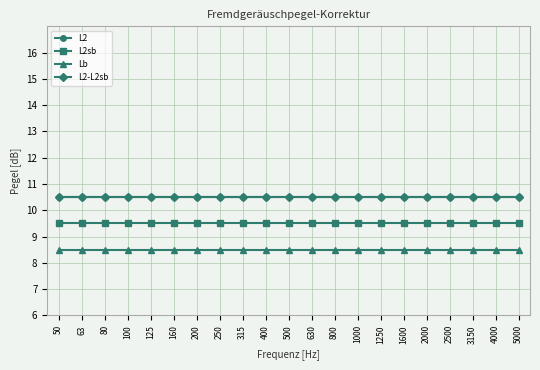

What is the value of the Lb point at the 6th from the left?

8.5